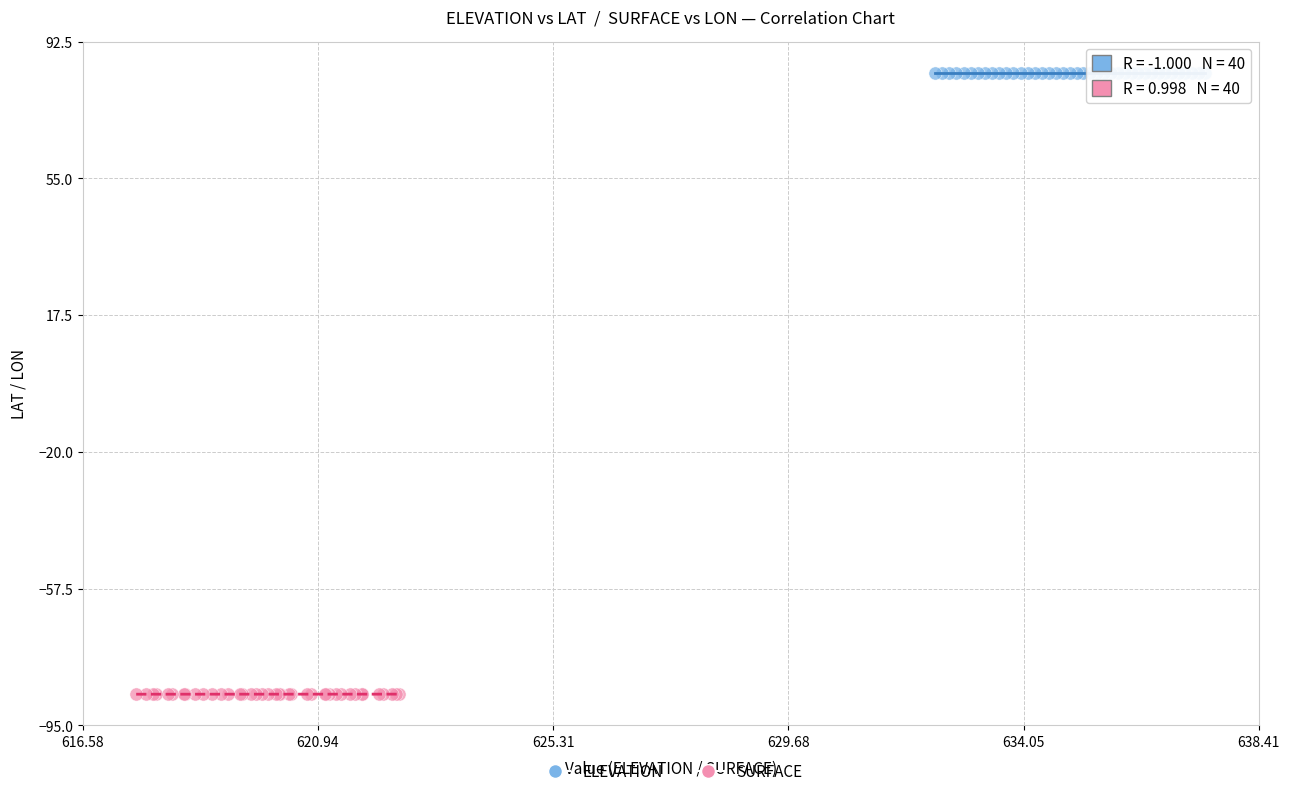

Which series reaches the maximum Y coordinate?

ELEVATION